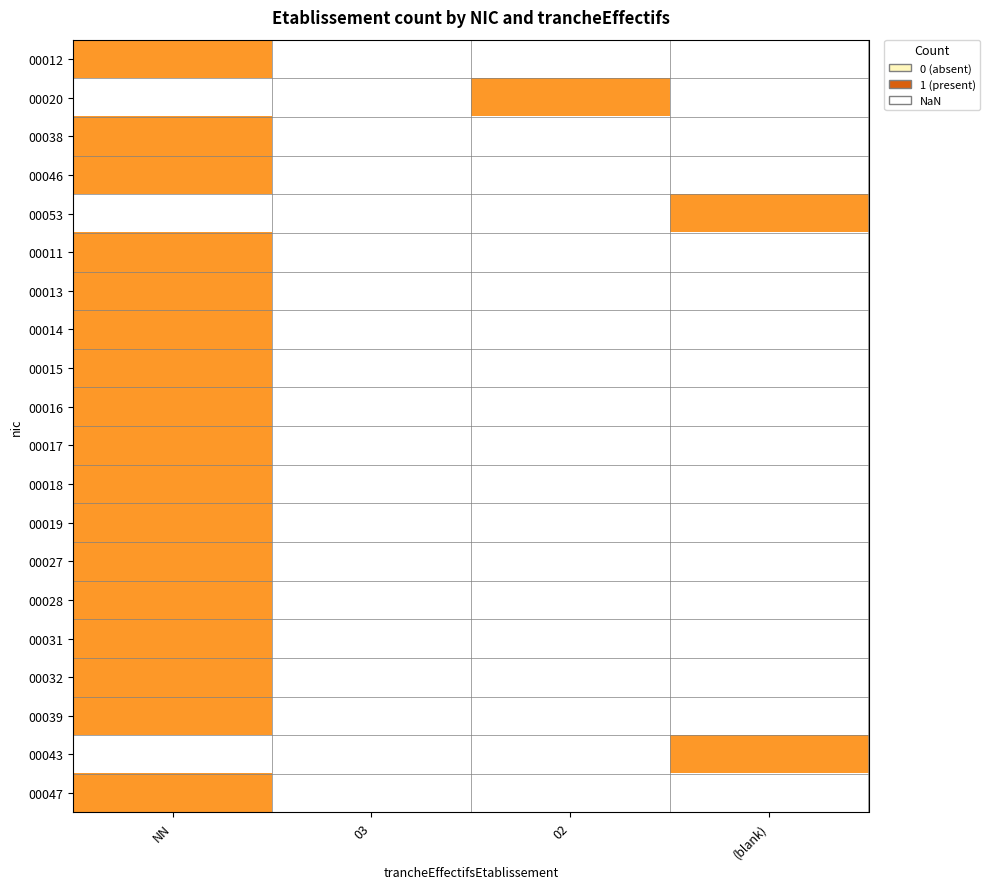

Reading left to right, what are all the values shown in this chart?

00012: 1	0	0	0
00020: 0	0	1	0
00038: 1	0	0	0
00046: 1	0	0	0
00053: 0	0	0	1
00011: 1	0	0	0
00013: 1	0	0	0
00014: 1	0	0	0
00015: 1	0	0	0
00016: 1	0	0	0
00017: 1	0	0	0
00018: 1	0	0	0
00019: 1	0	0	0
00027: 1	0	0	0
00028: 1	0	0	0
00031: 1	0	0	0
00032: 1	0	0	0
00039: 1	0	0	0
00043: 0	0	0	1
00047: 1	0	0	0